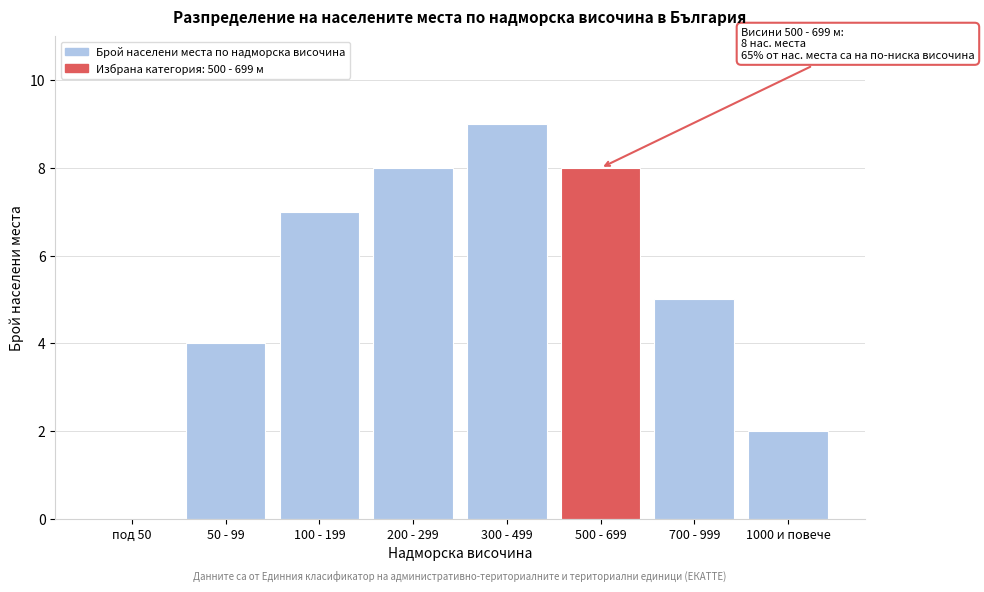

Reading right to left, transcribe all the data shown in this chart.

1000 и повече=2	700 - 999=5	500 - 699=8	300 - 499=9	200 - 299=8	100 - 199=7	50 - 99=4	под 50=0